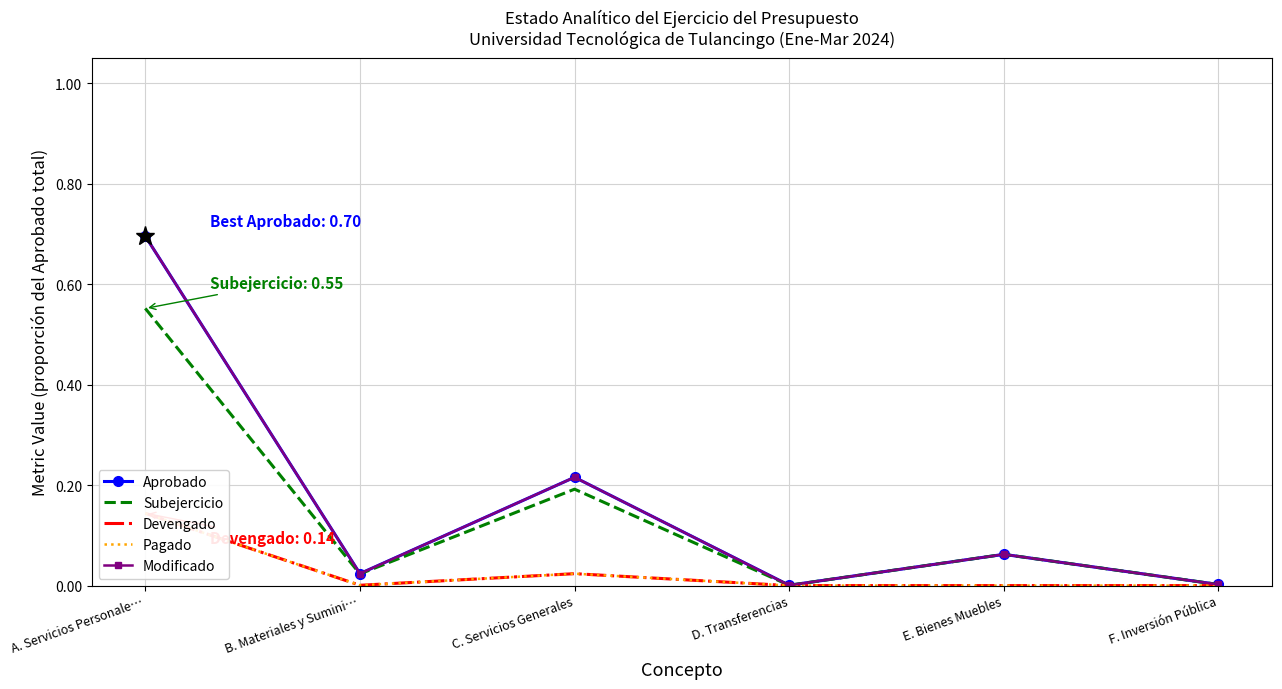

Is the value of Devengado at D. Transferencias greater than the value of Modificado at D. Transferencias?

No